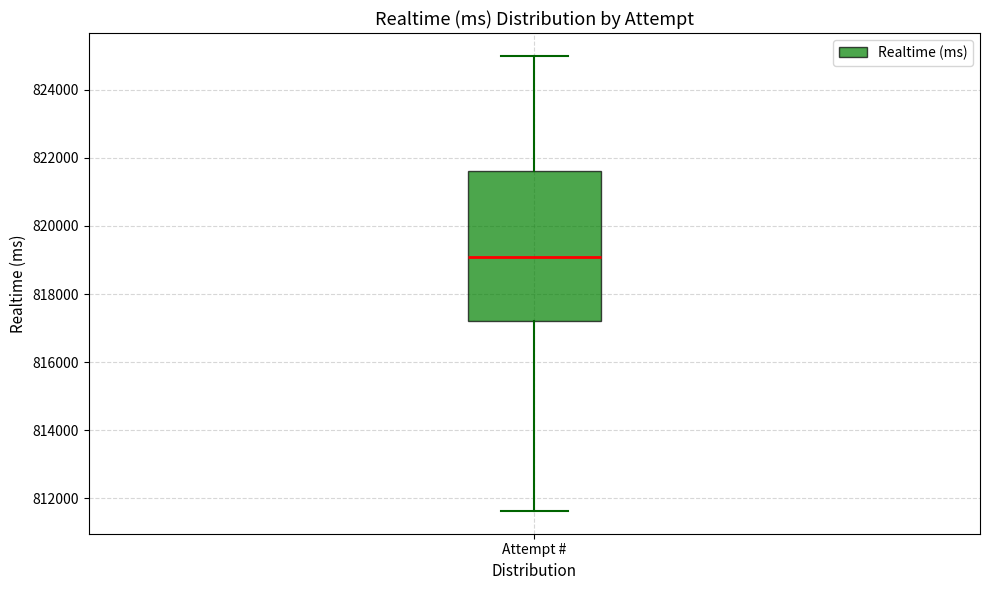

Read this box plot against the y-axis: the position of the median line, the range covered by the box, and the ends of both whiskers. The values are not printed on the chart, so give them approximately, as read against the axis.

median 819200, box 817200 to 821600, whiskers 811600 to 825000